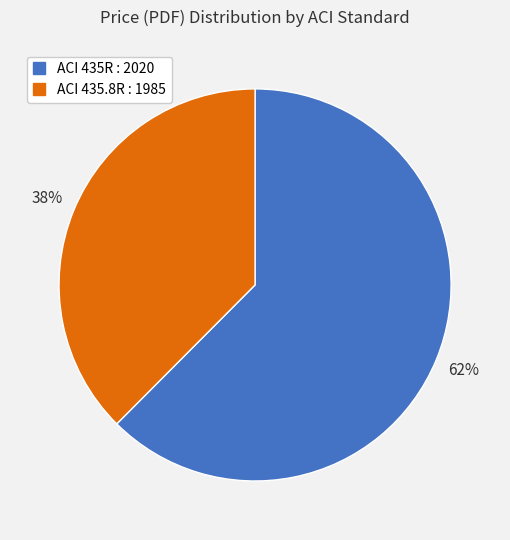

Between ACI 435R : 2020 and ACI 435.8R : 1985, which is larger?

ACI 435R : 2020